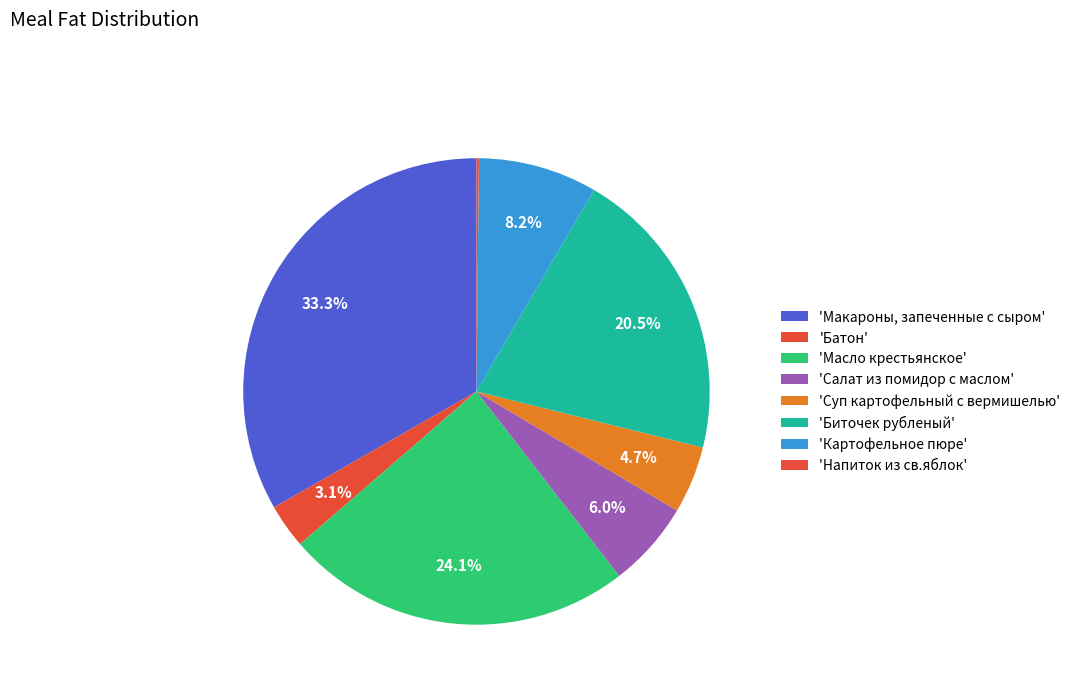

To the nearest percent, what is the difference between the largest and smallest slice percentages?

33%